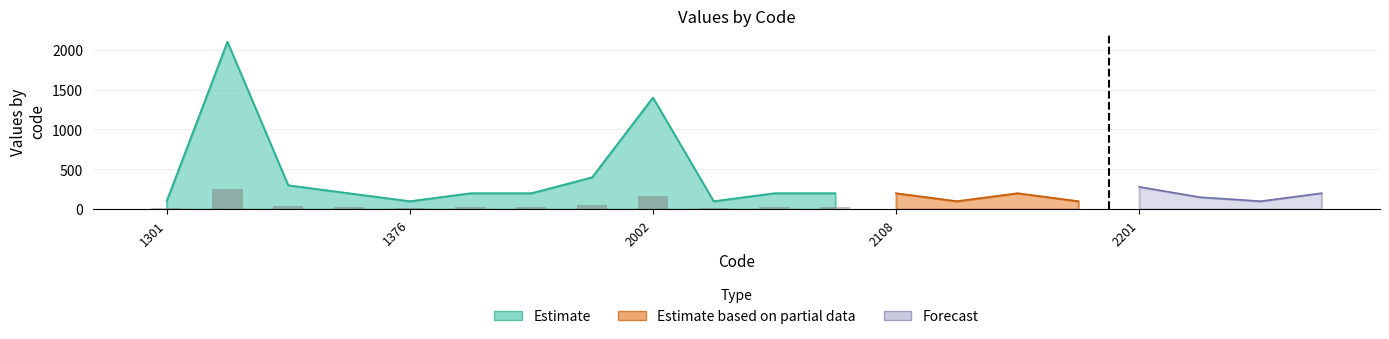

Does the chart contain any negative values?

No